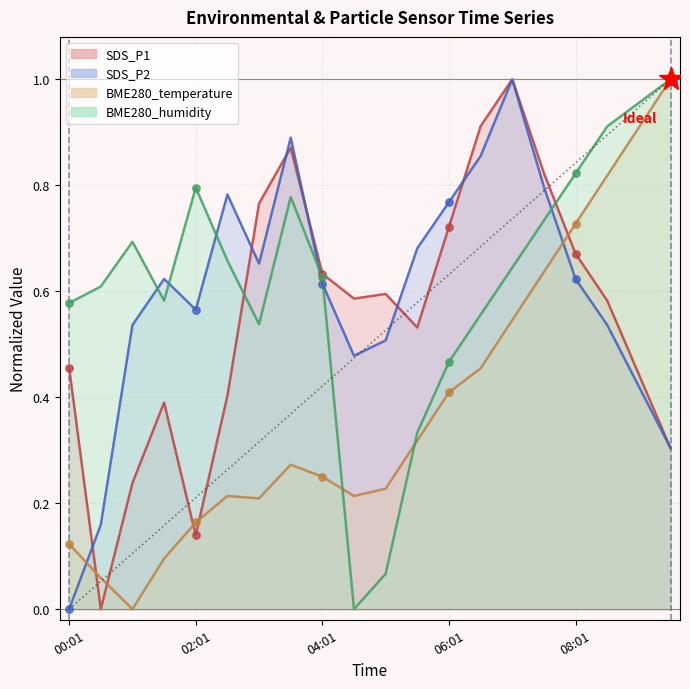

Which series contains the highest Y value?

SDS_P1